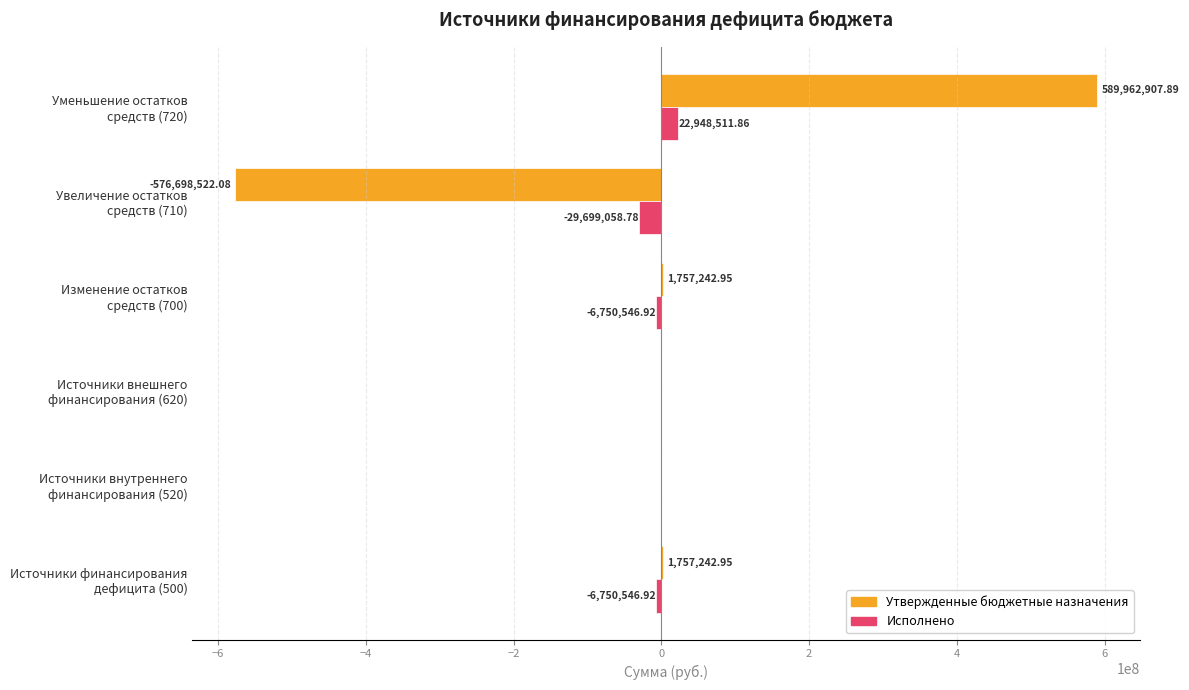

What is the sum of all Исполнено values?

-20251640.8